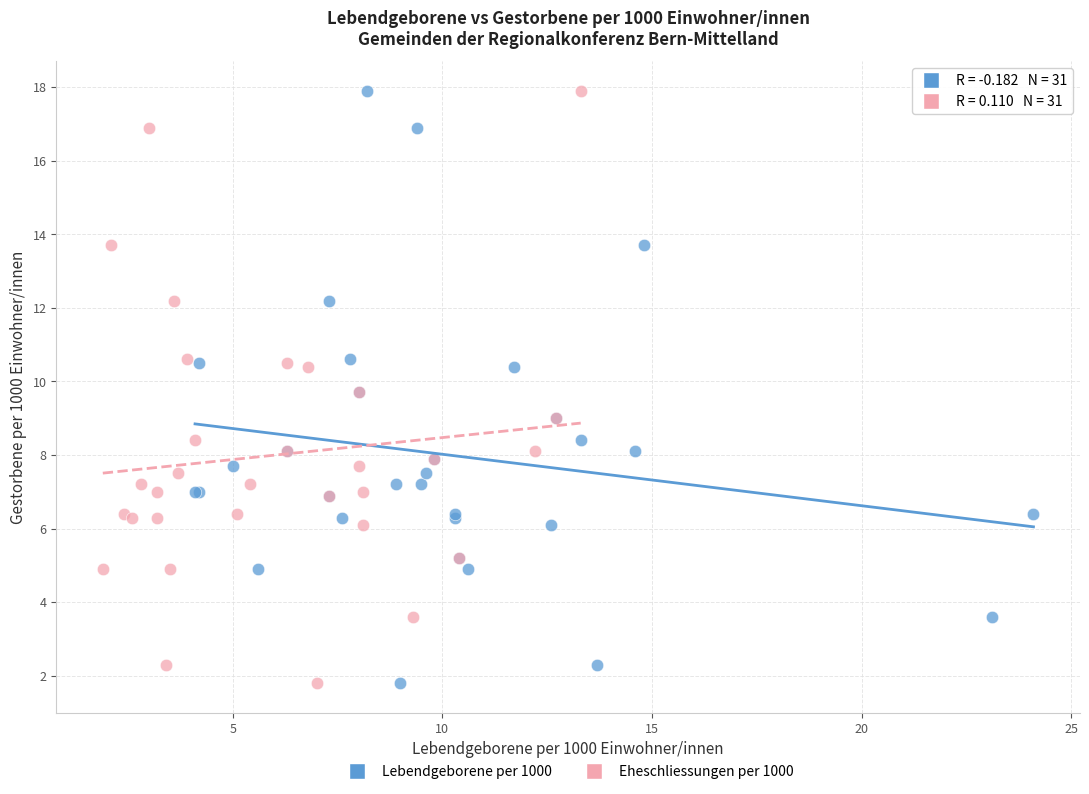

What are all the series names shown in the legend?

Lebendgeborene per 1000, Eheschliessungen per 1000